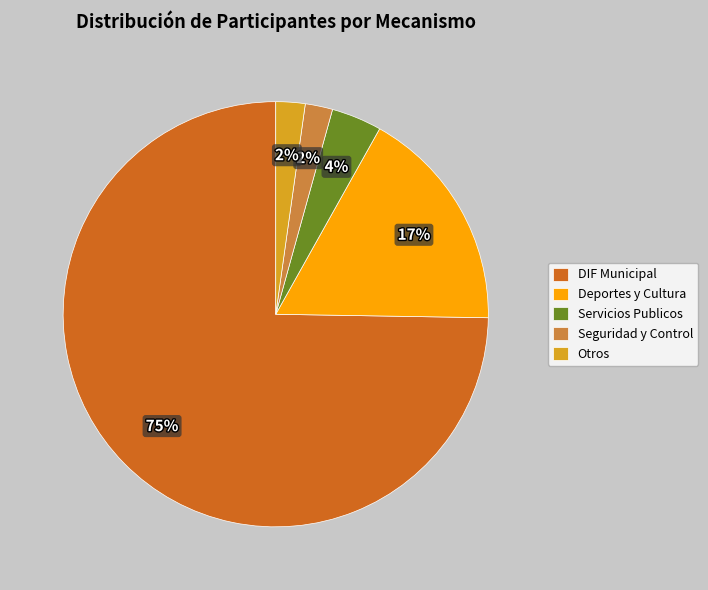

The DIF Municipal slice represents 63% of the pie. True or false?

False